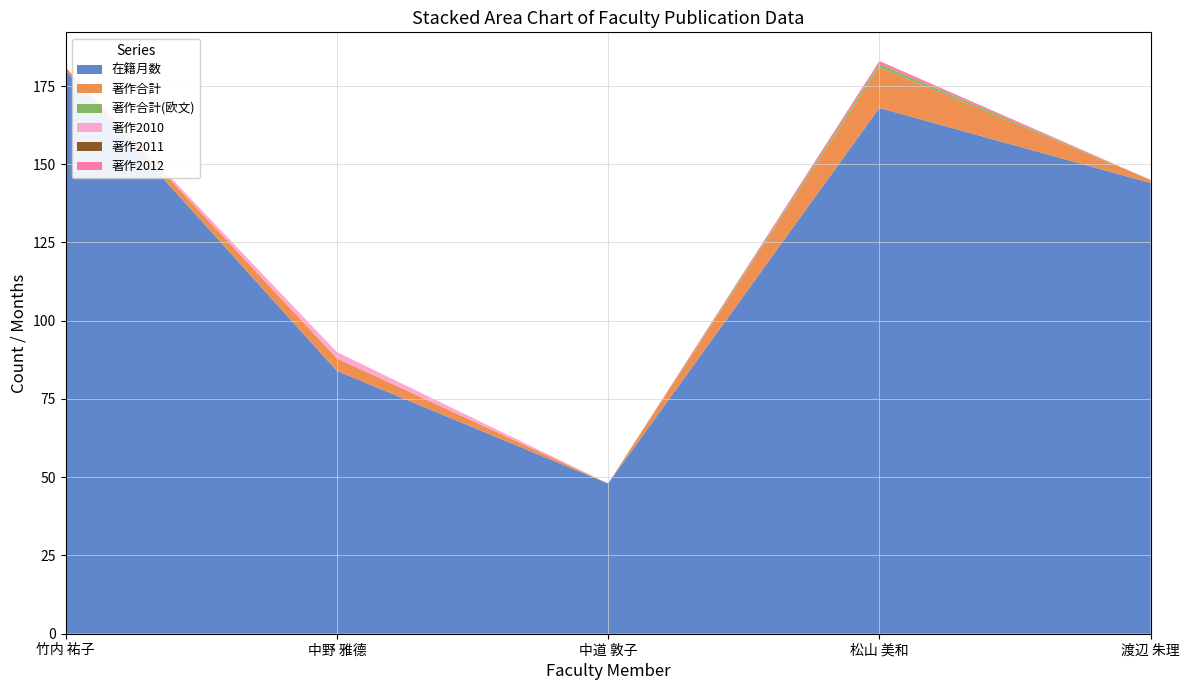

Reading left to right, extract all data points from this chart.

在籍月数: 180	84	48	168	144
著作合計: 1	4	0	13	1
著作合計(欧文): 0	0	0	1	0
著作2010: 0	2	0	0	0
著作2011: 0	0	0	0	0
著作2012: 0	0	0	1	0